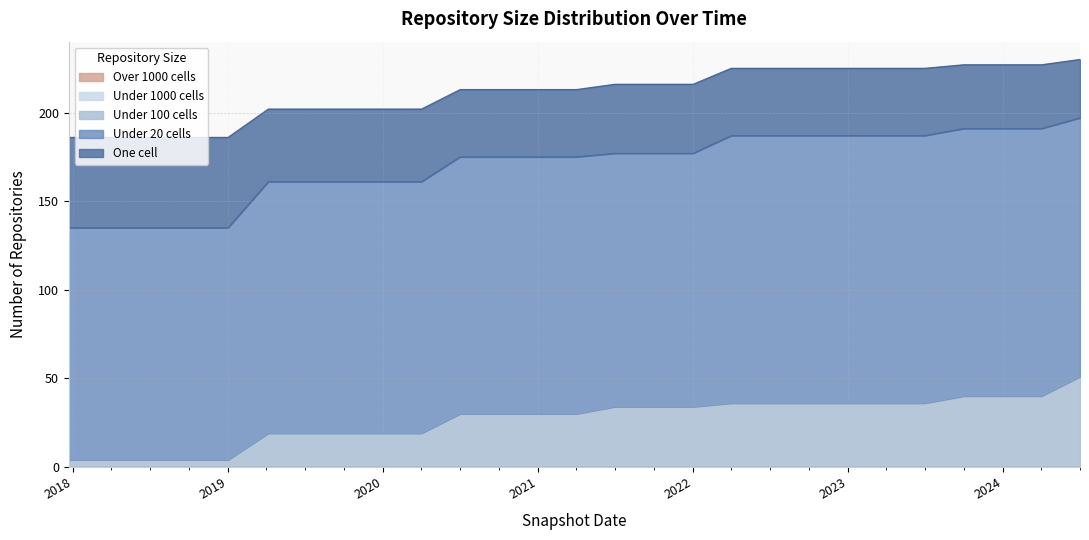

What is the difference between the maximum and second lowest values in the under_twenty_cells series?

20